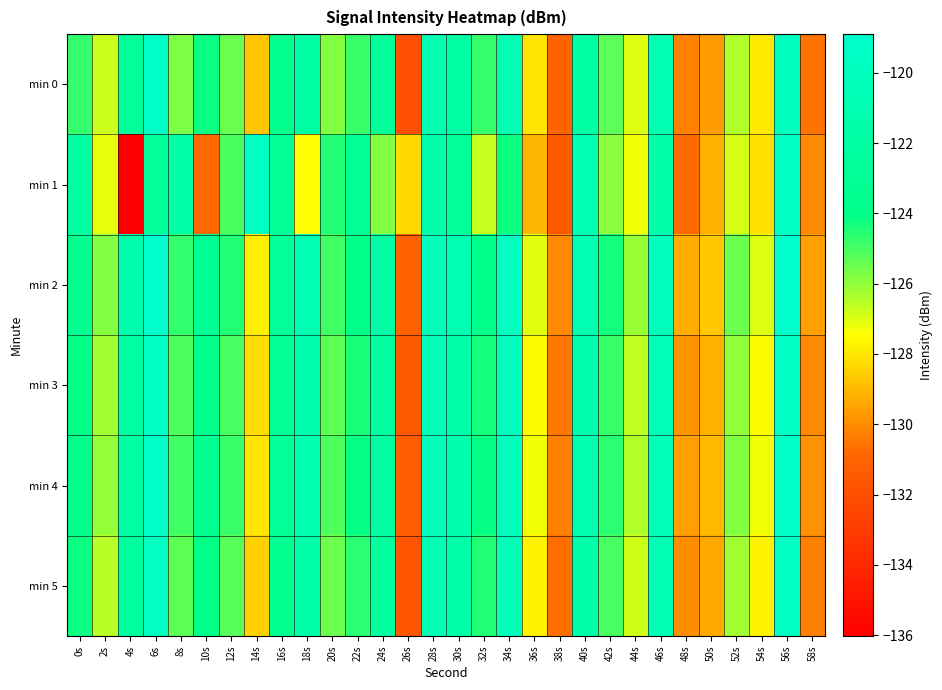

Which has a higher value, 40s or 58s?

40s